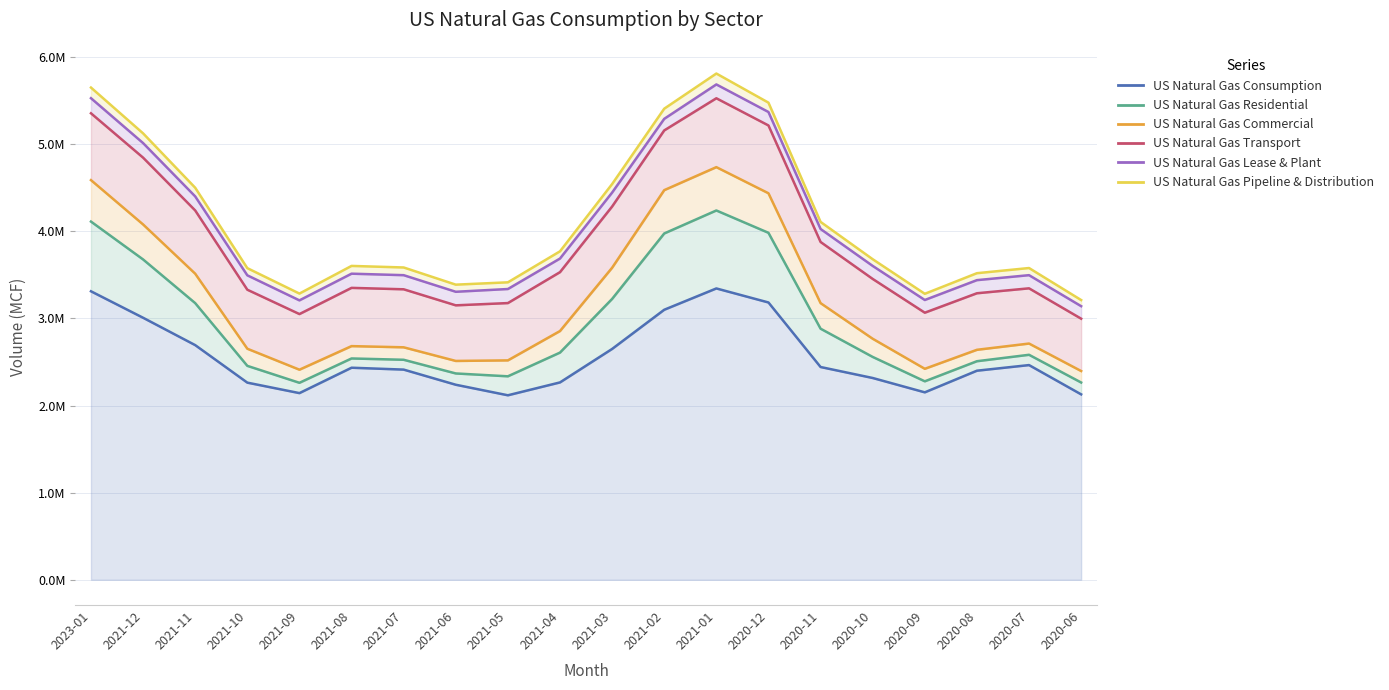

Rank the series by their maximum value, from lowest to highest.

US Natural Gas Pipeline & Distribution, US Natural Gas Lease & Plant, US Natural Gas Commercial, US Natural Gas Transport, US Natural Gas Residential, US Natural Gas Consumption